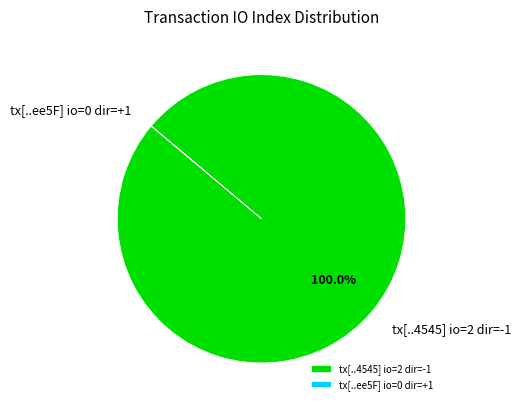

What is the largest slice in the pie chart?

tx[..4545] io=2 dir=-1